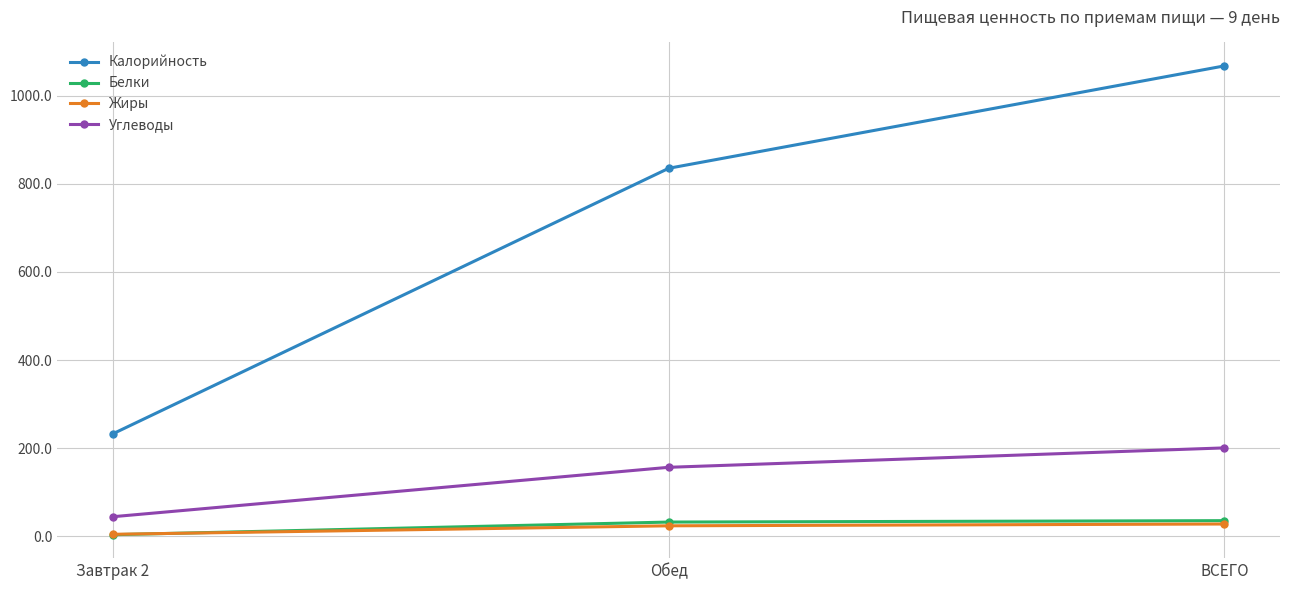

What is the total value across all series at ВСЕГО?

1331.2